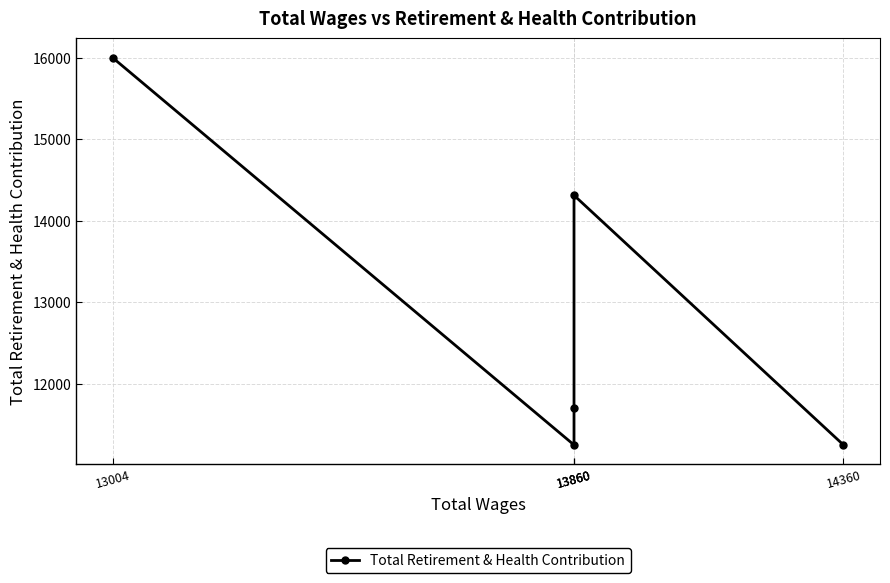

How many lines are shown in the chart?

1